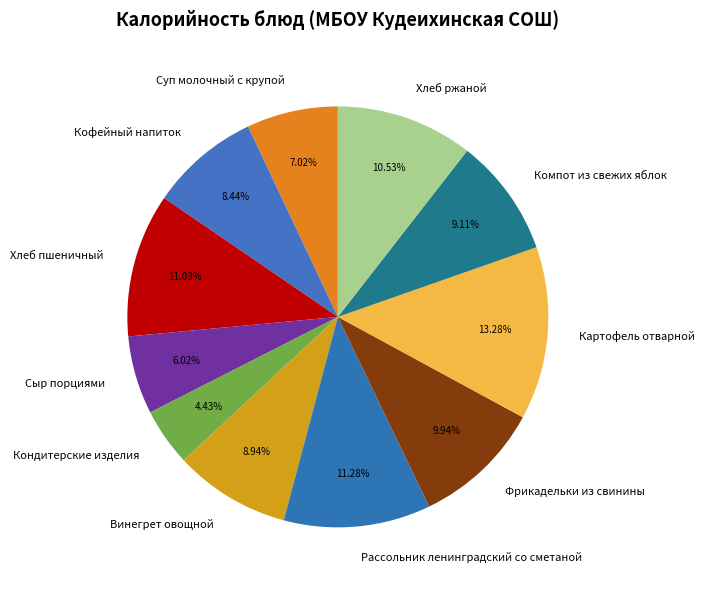

Between Картофель отварной and Суп молочный с крупой, which is larger?

Картофель отварной